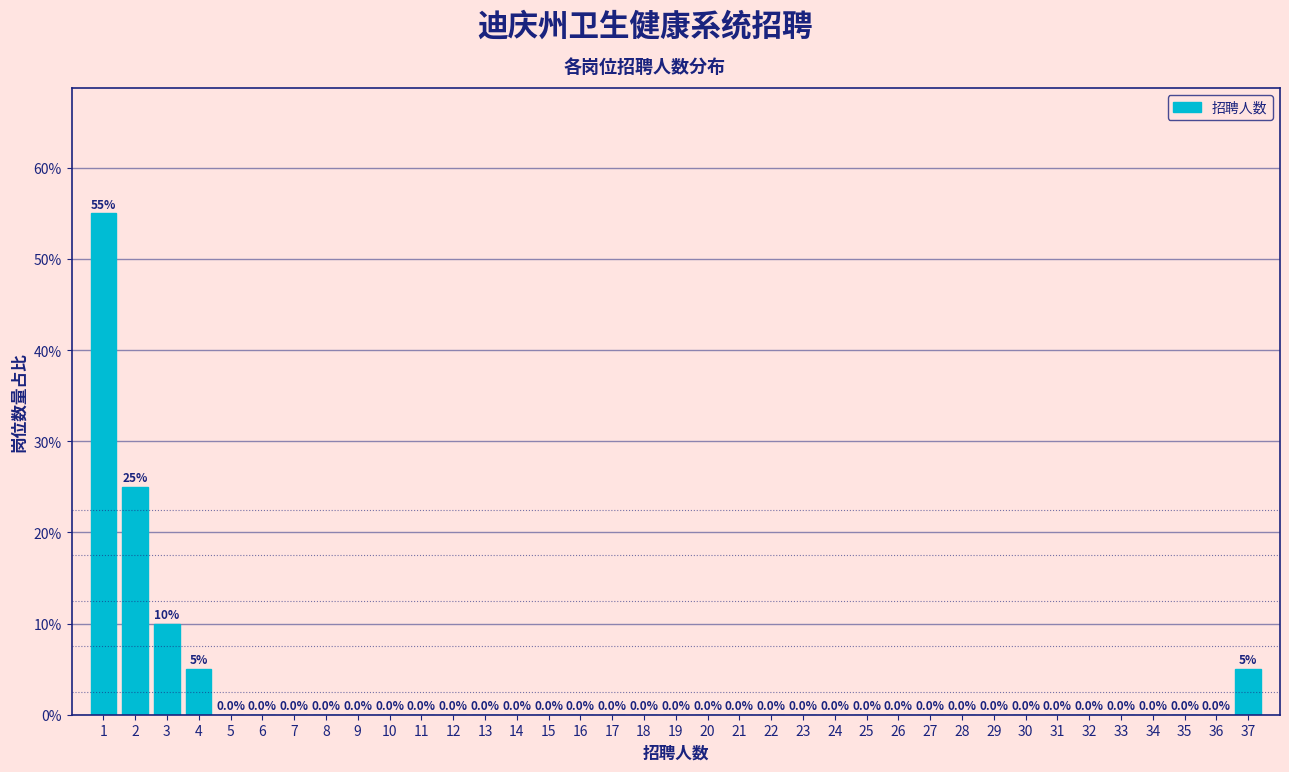

Which range on the x-axis has the tallest bar?

0.5 to 1.5